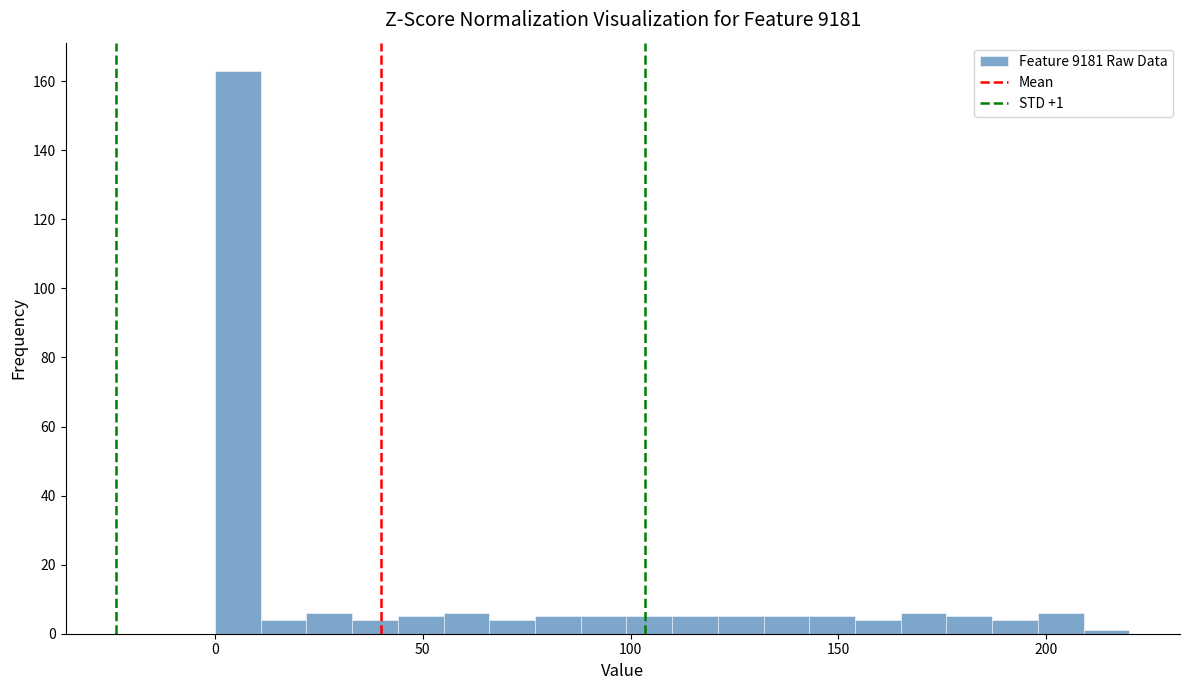

Around what value on the x-axis is the tallest bar? Give the approximate position of its centre, as read against the axis.

5